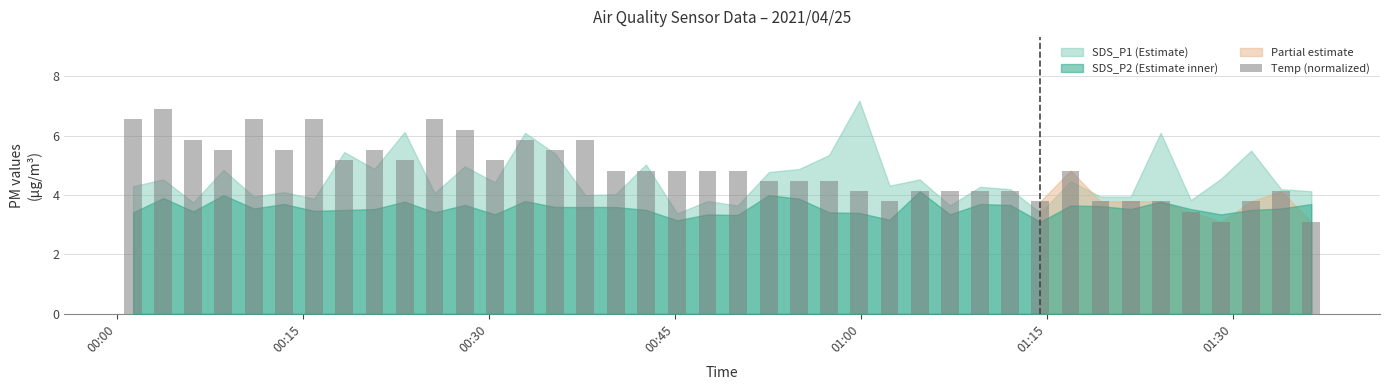

What is the minimum value shown in the chart?

3.1